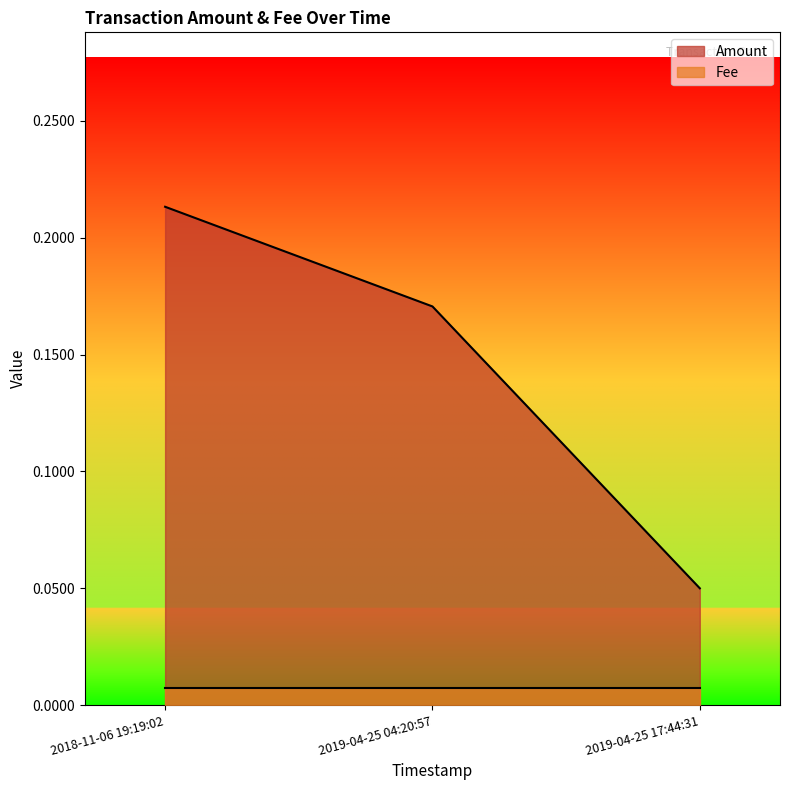

List the labels in order of value, smallest first.

2019-04-25 17:44:31, 2019-04-25 04:20:57, 2018-11-06 19:19:02